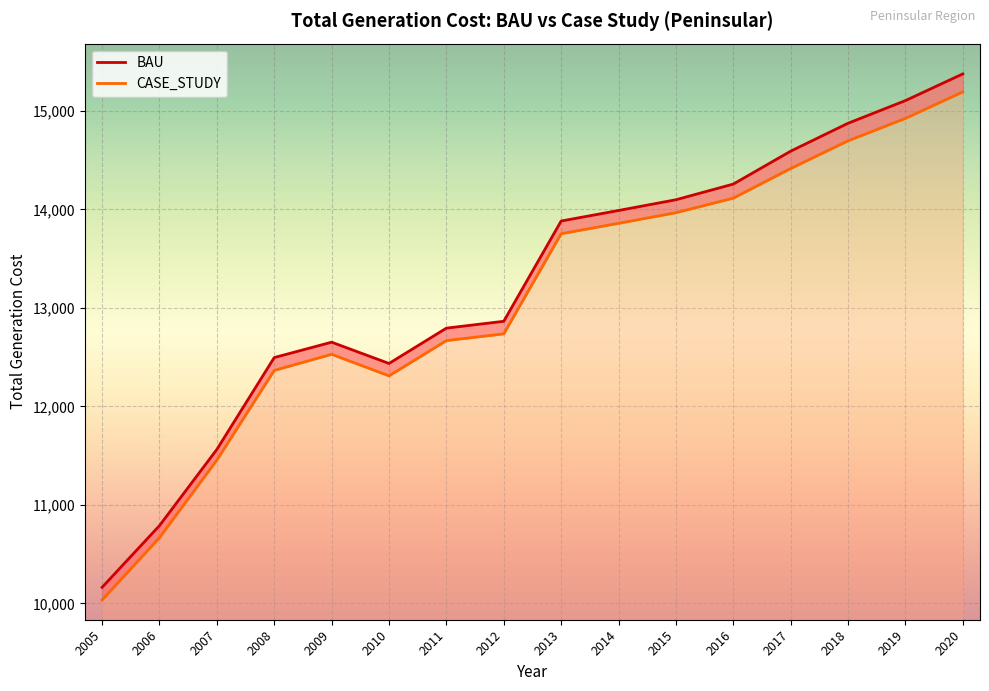

Reading right to left, what are all the values shown in this chart?

CASE_STUDY: 2020=15191.5	2019=14923.0	2018=14695.1	2017=14414.1	2016=14113.5	2015=13965.7	2014=13858.1	2013=13752.3	2012=12736.0	2011=12667.7	2010=12309.7	2009=12528.5	2008=12365.2	2007=11455.4	2006=10667.5	2005=10035.2
BAU: 2020=15374.4	2019=15103.6	2018=14873.4	2017=14590.2	2016=14256.2	2015=14097.2	2014=13988.2	2013=13881.2	2012=12863.6	2011=12794.1	2010=12435.5	2009=12651.5	2008=12495.6	2007=11563.4	2006=10789.8	2005=10163.5